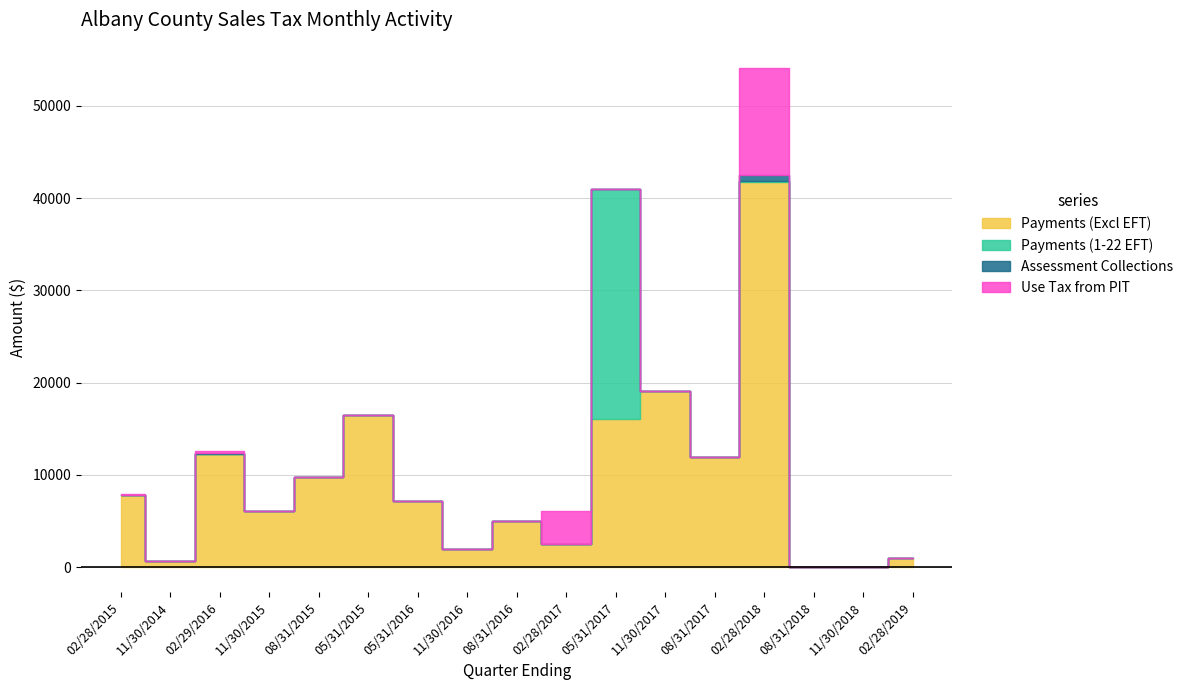

How many interior local peaks does the Use Tax from PIT series have?

3